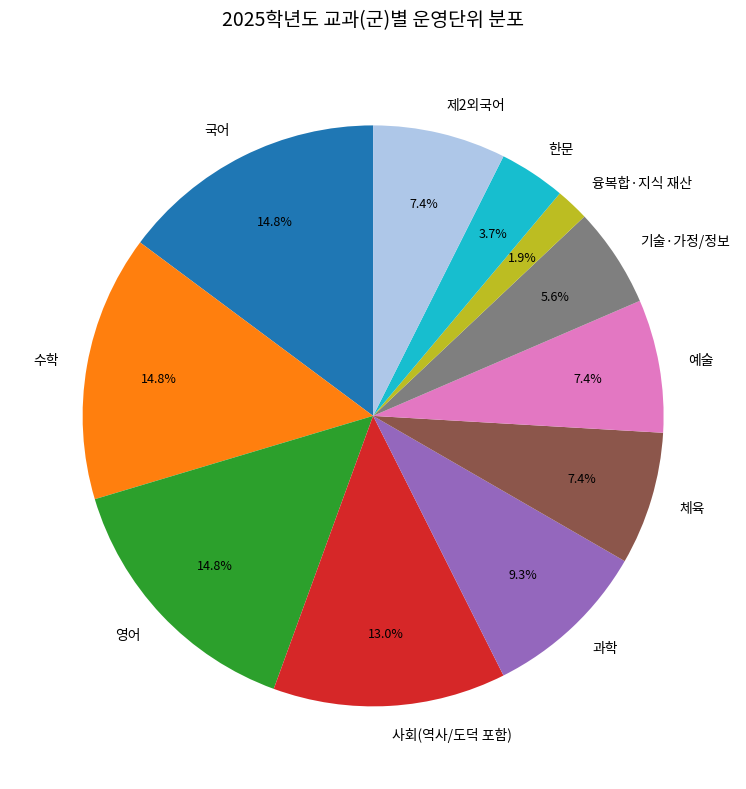

Which has a higher value, 사회(역사/도덕 포함) or 기술·가정/정보?

사회(역사/도덕 포함)